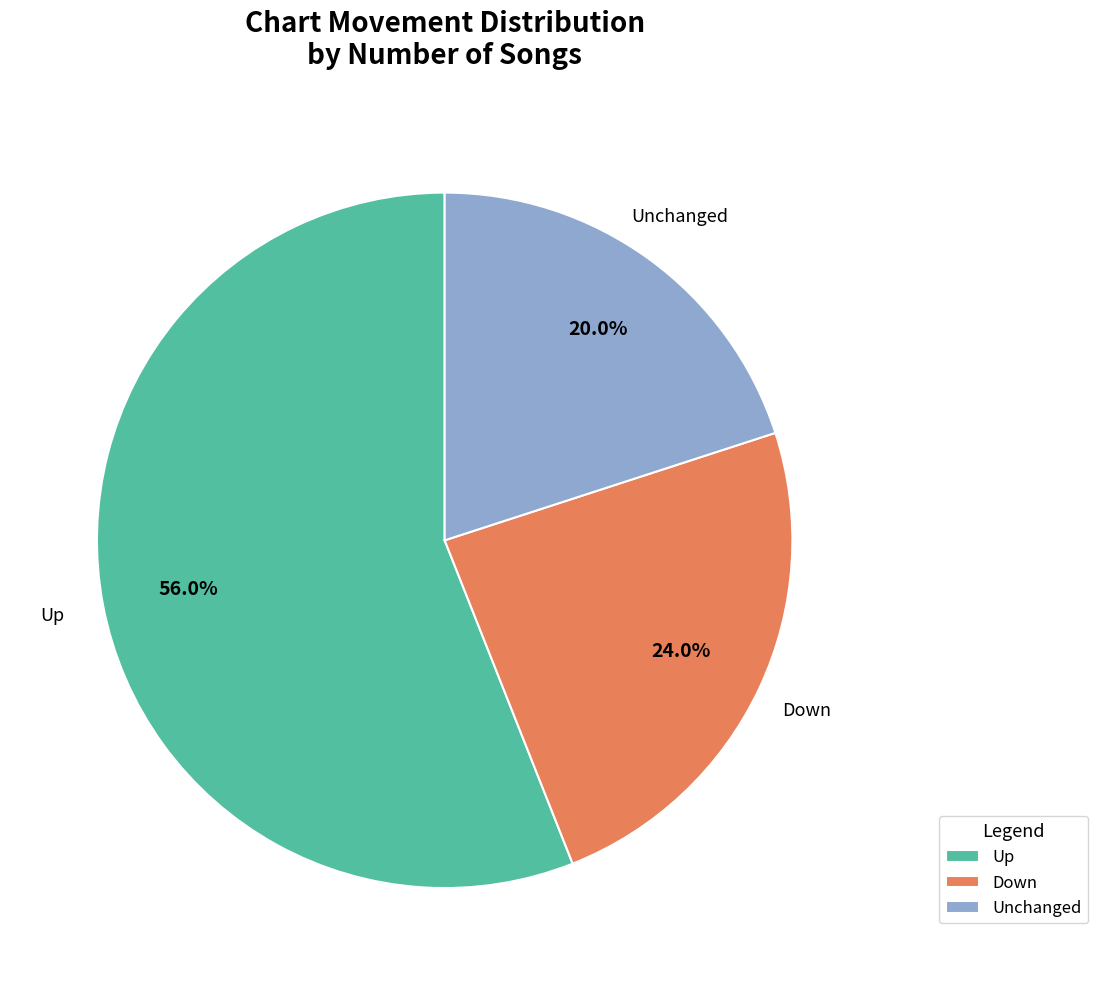

What is the ratio of the value at Up to the value at Unchanged?

2.8